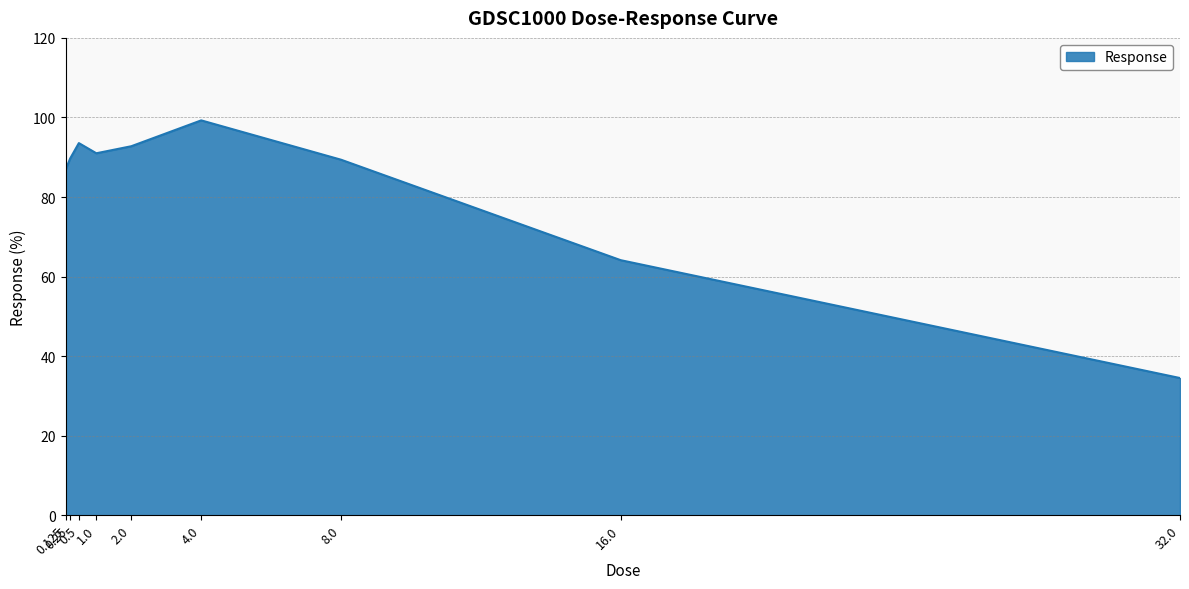

What is the greatest value displayed?

99.3